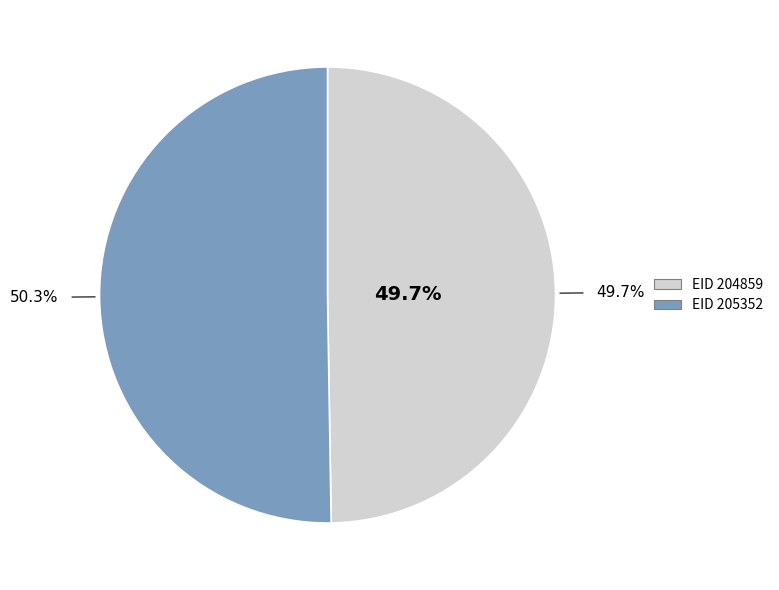

What percentage is NOT represented by 204859?

50.3%